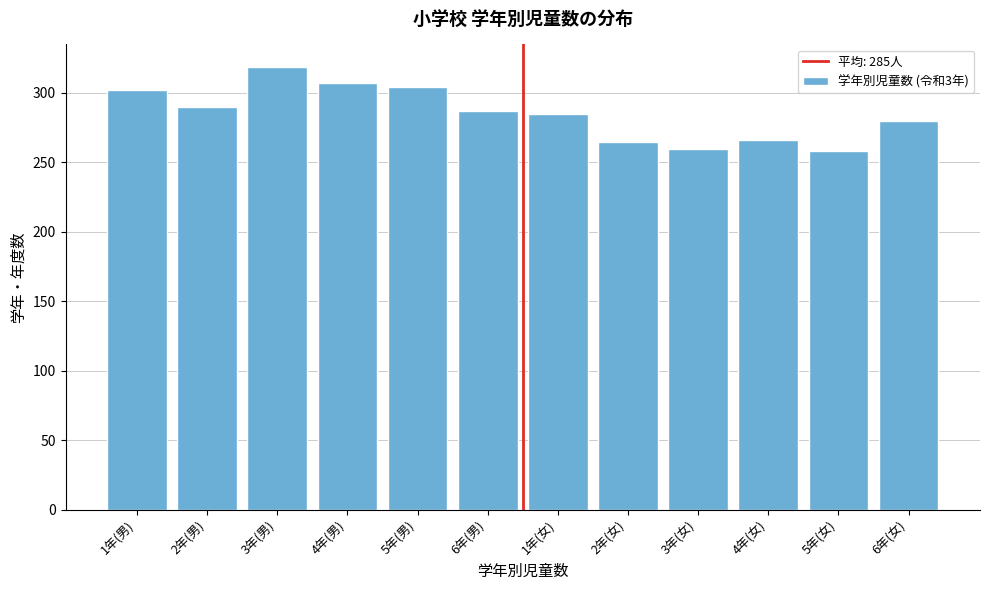

Between 6年(男) and 4年(男), which is larger?

4年(男)